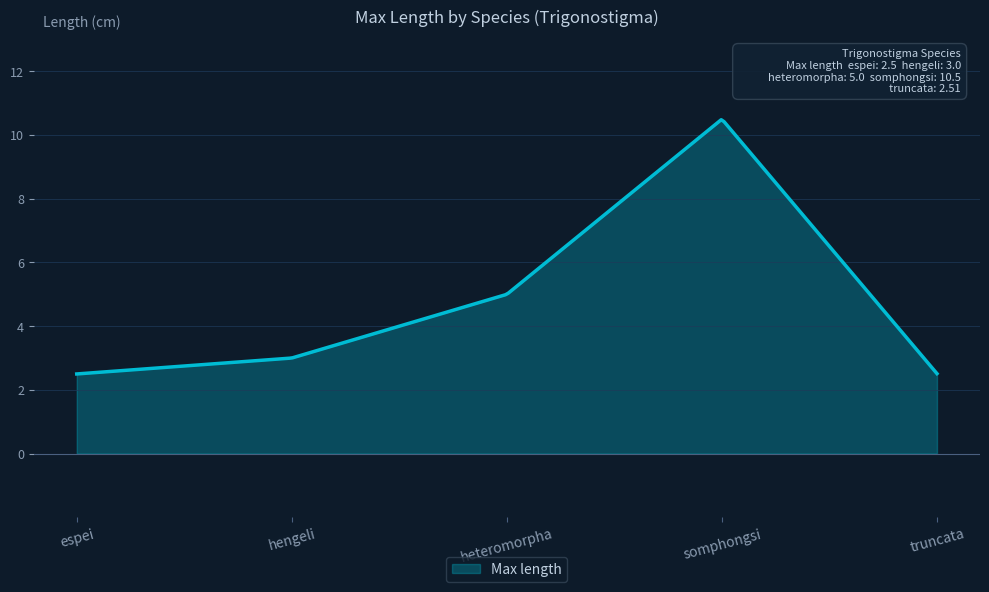

What is the greatest value displayed?

10.5